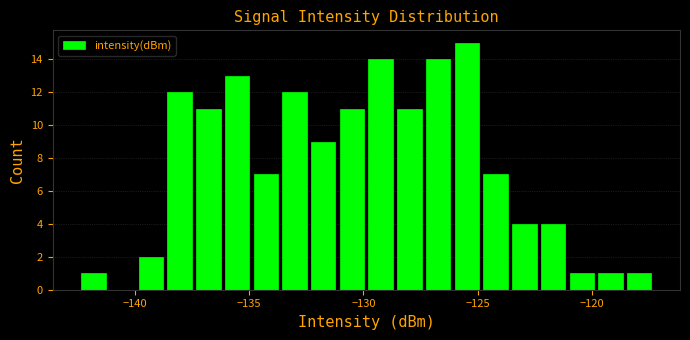

Read against the x-axis, roughly where is the centre of the tallest bar?

-125.5